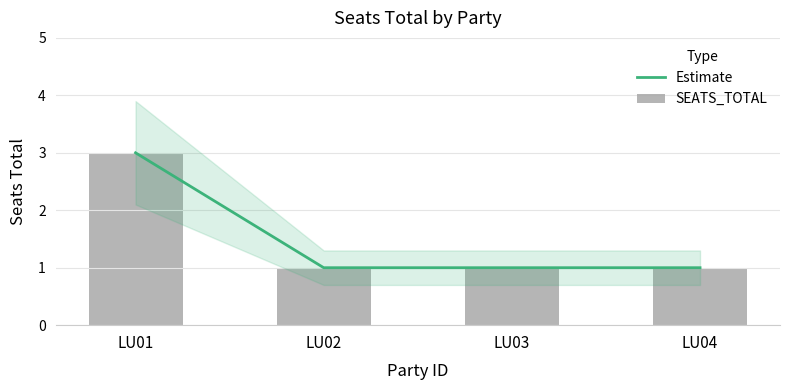

What is the difference between the maximum and minimum values in the SEATS_TOTAL series?

2